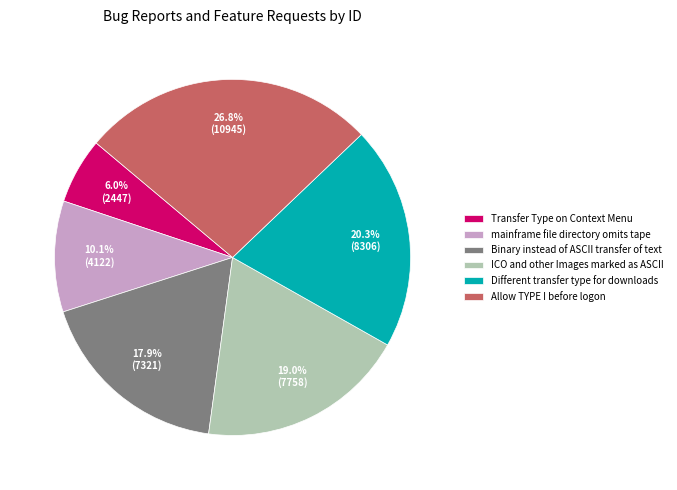

The Different transfer type for downloads slice represents 20% of the pie. True or false?

True